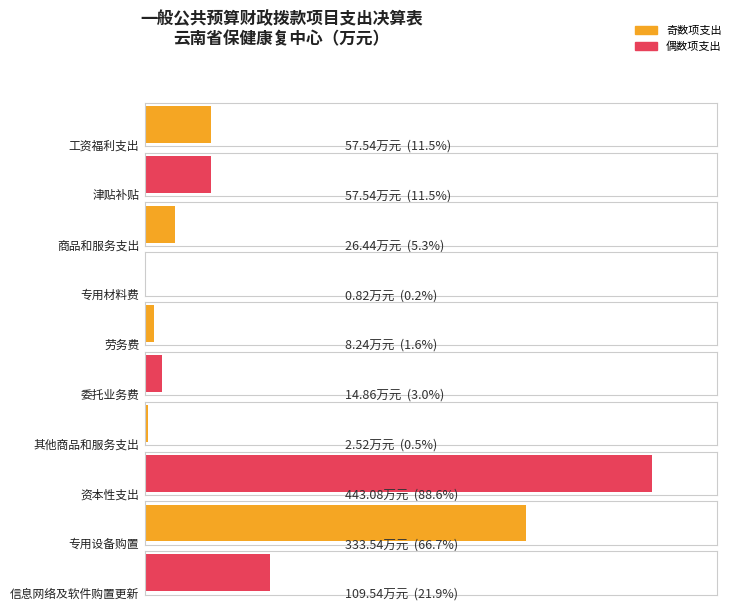

The value at 信息网络及软件购置更新 is 109.5. True or false?

True